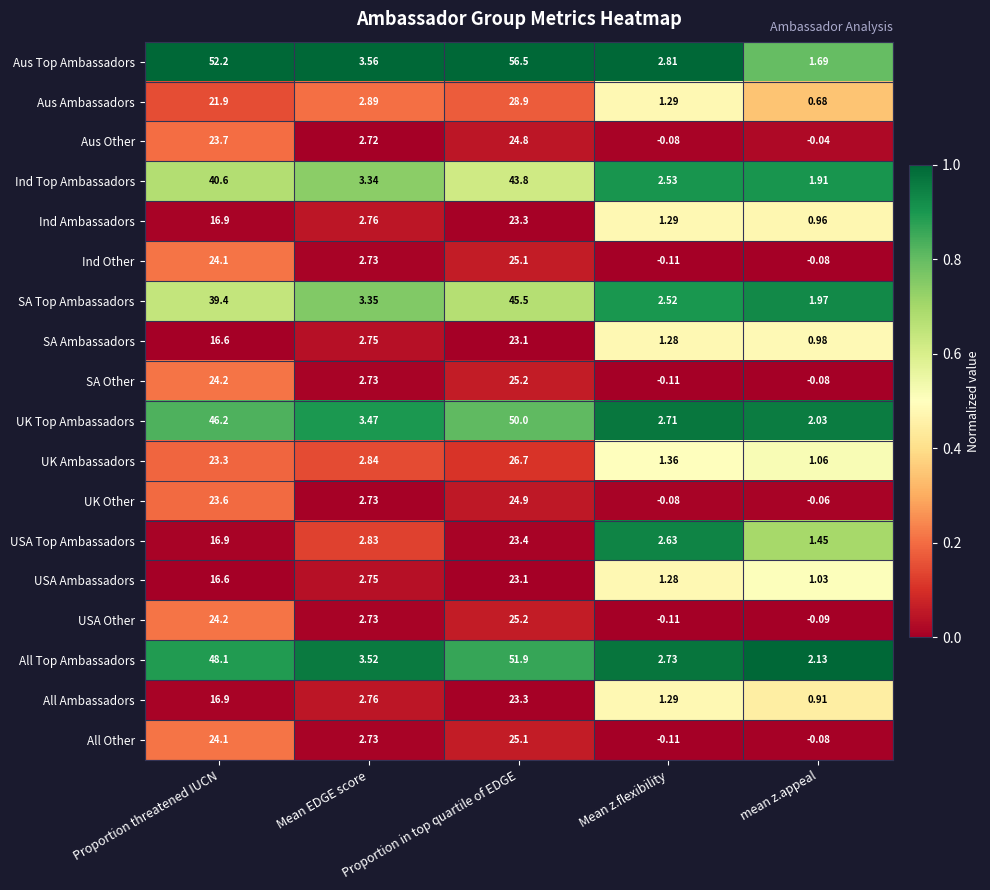

How many categories are shown in the chart?

5